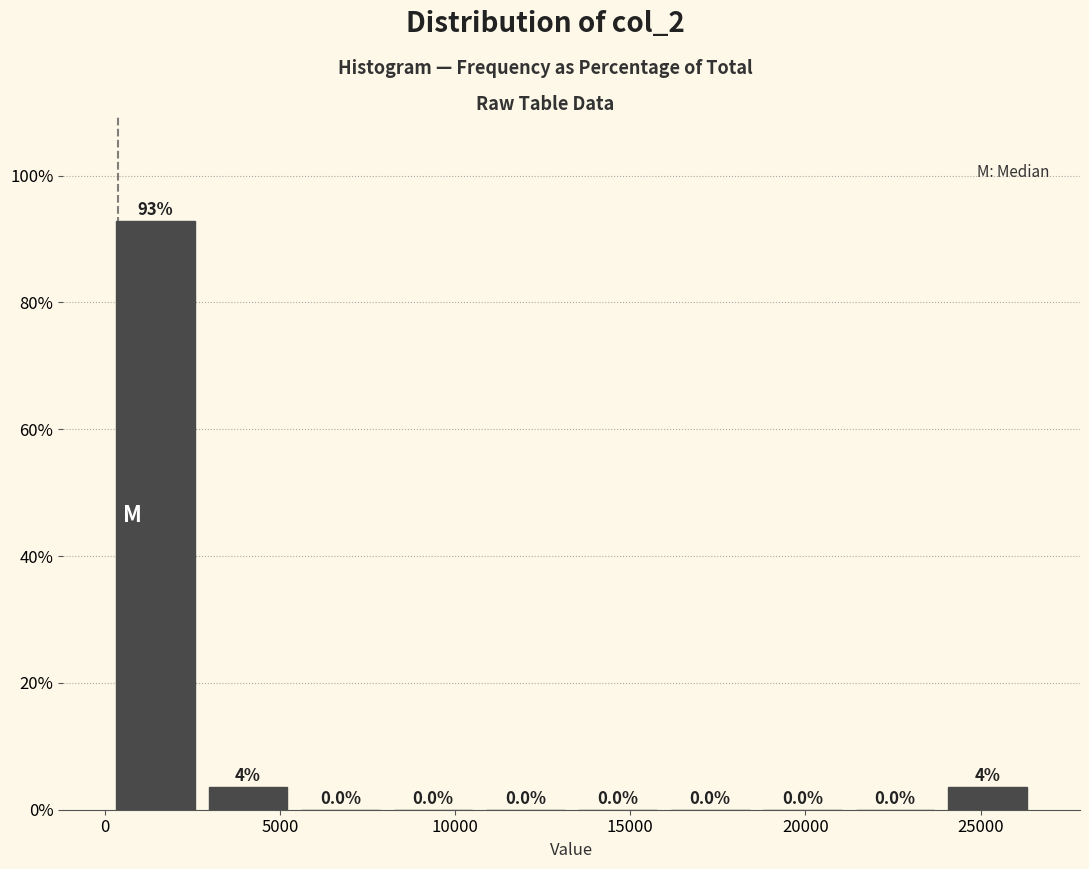

Over which range of the x-axis is the bar tallest?

0 to 3000